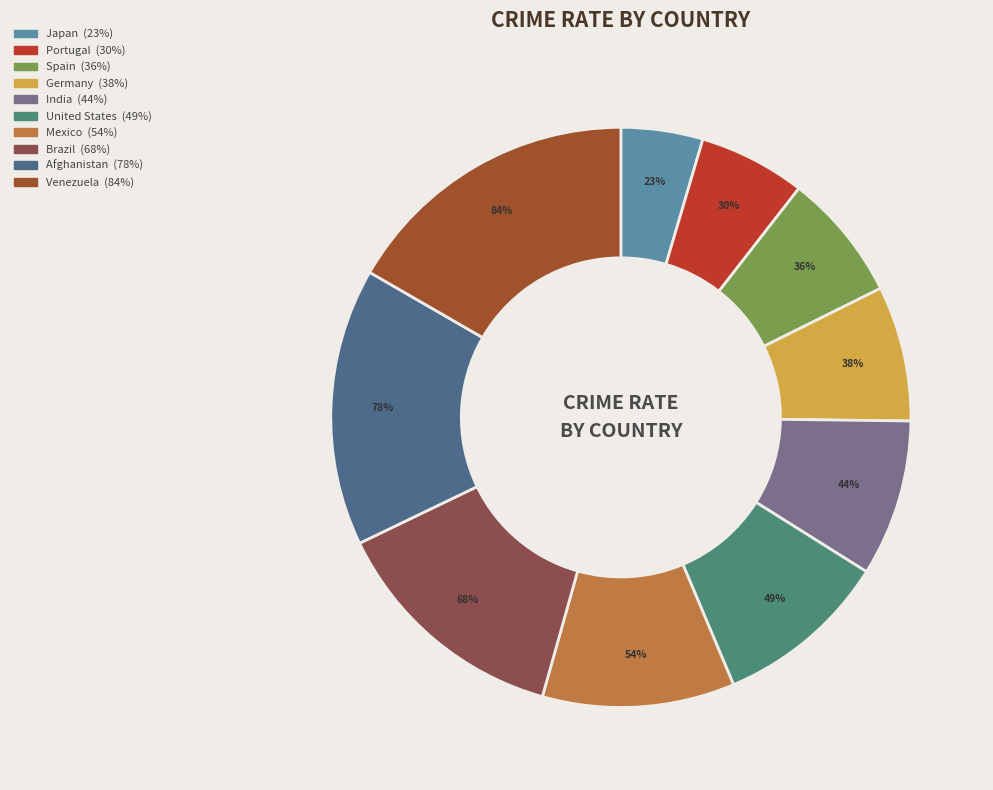

What is the change in value from Brazil to Afghanistan?

+10